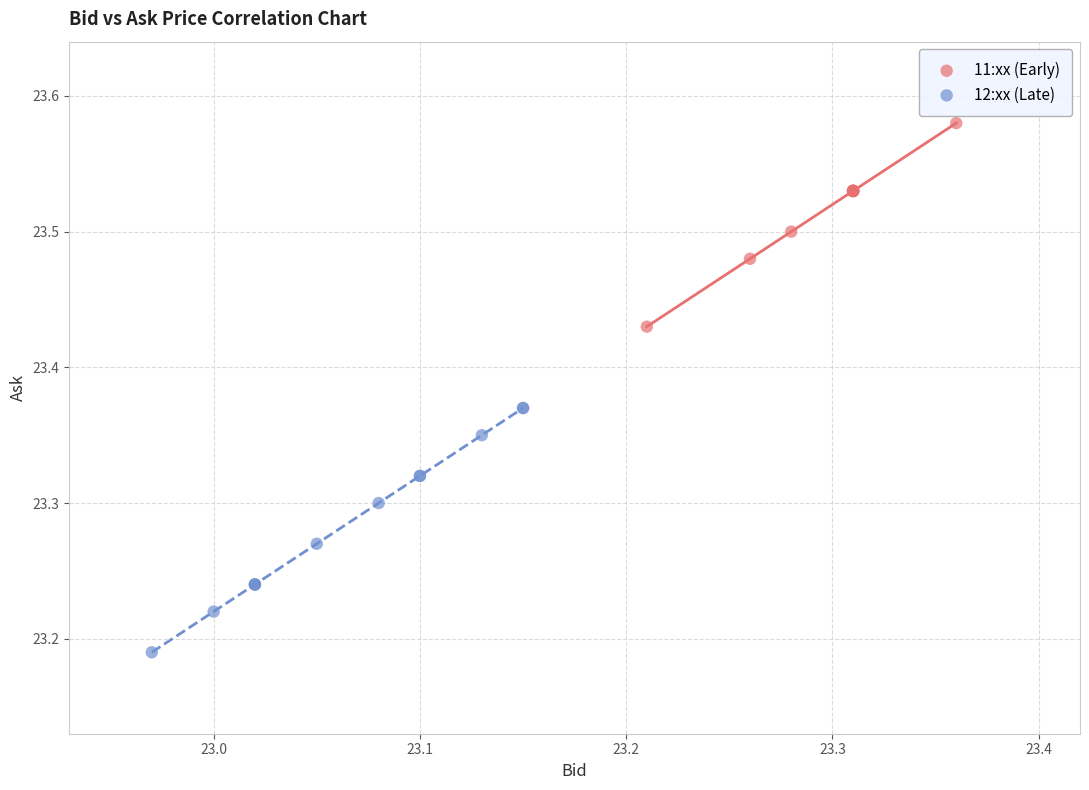

What are all the series names shown in the legend?

11:xx (Early), 12:xx (Late)